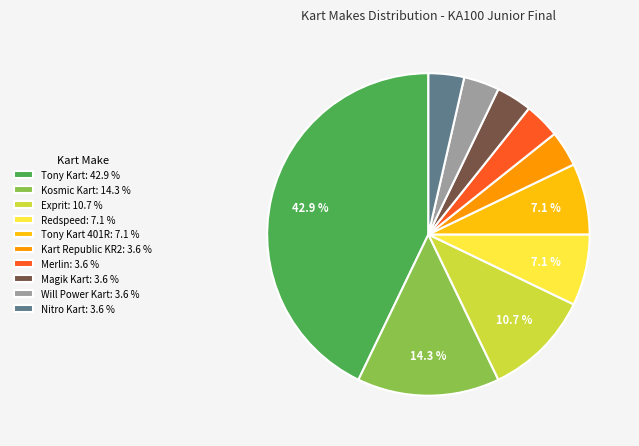

Which has a higher value, Will Power Kart: 3.6 % or Tony Kart 401R: 7.1 %?

Tony Kart 401R: 7.1 %